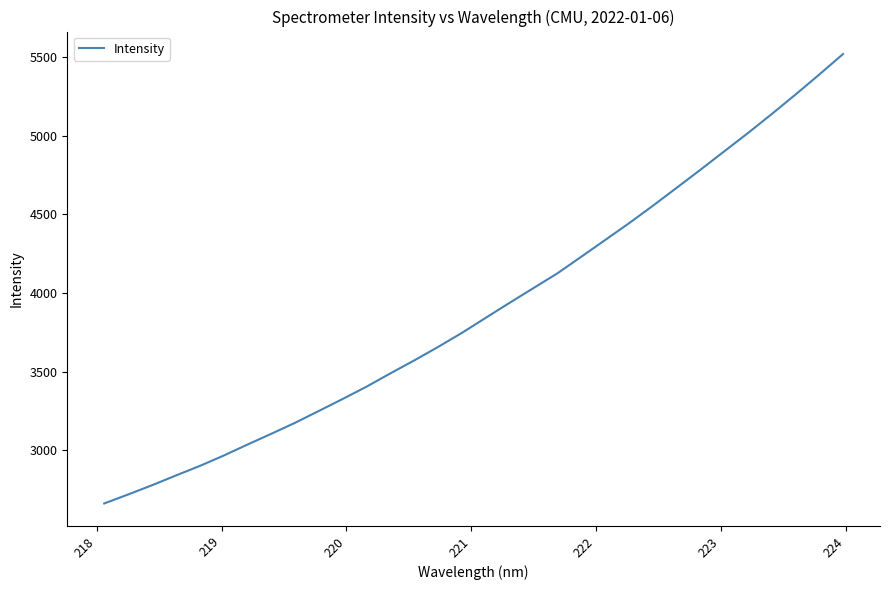

What is the smallest value displayed?

2661.4